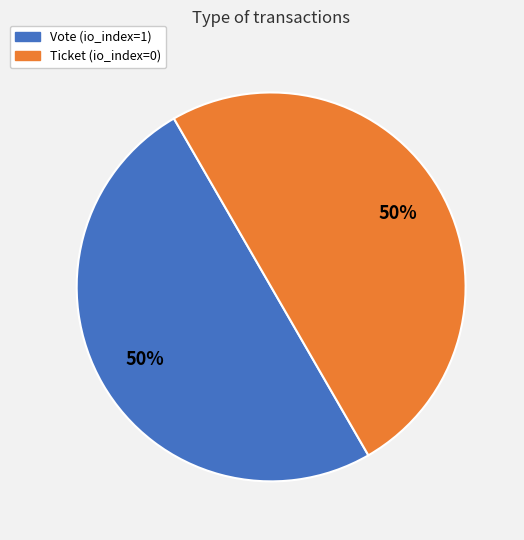

Is the sum of Ticket and Vote greater than half?

Yes